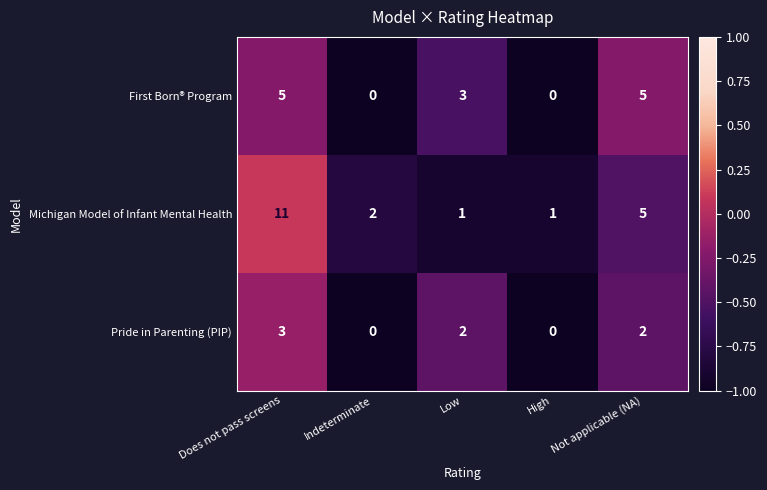

Reading left to right, transcribe all the data shown in this chart.

First Born® Program: Does not pass screens=5	Indeterminate=0	Low=3	High=0	Not applicable (NA)=5
Michigan Model of Infant Mental Health: Does not pass screens=11	Indeterminate=2	Low=1	High=1	Not applicable (NA)=5
Pride in Parenting (PIP): Does not pass screens=3	Indeterminate=0	Low=2	High=0	Not applicable (NA)=2